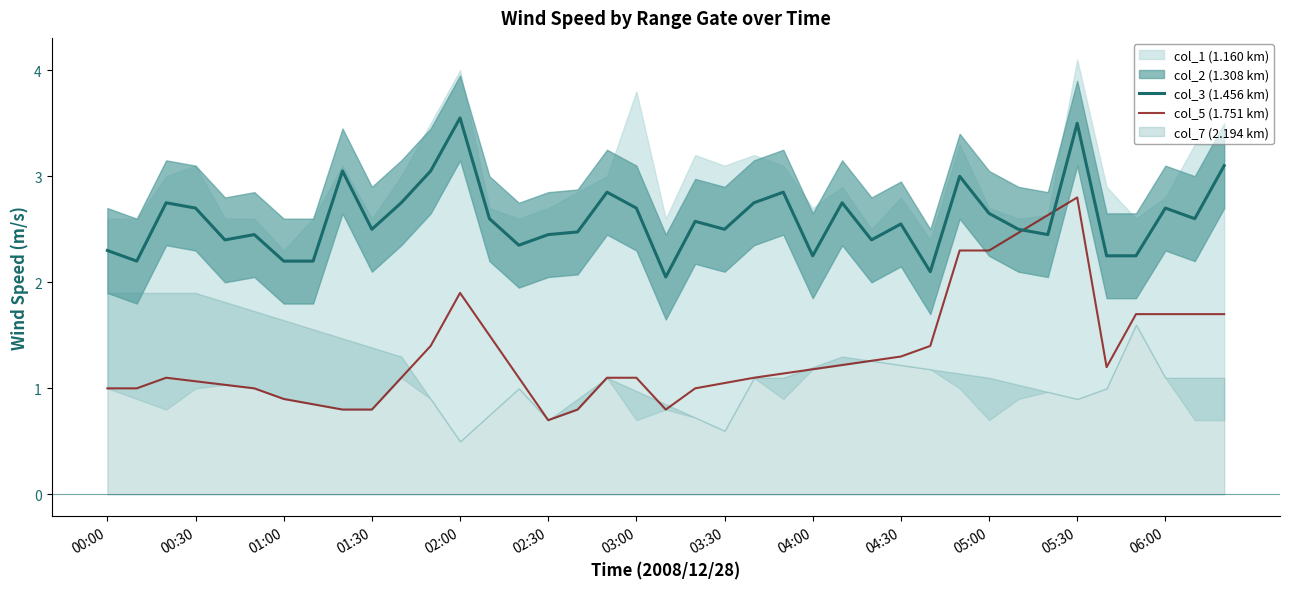

Is it true that col_5 (1.751 km) equals 1.8 at 04:00?

False